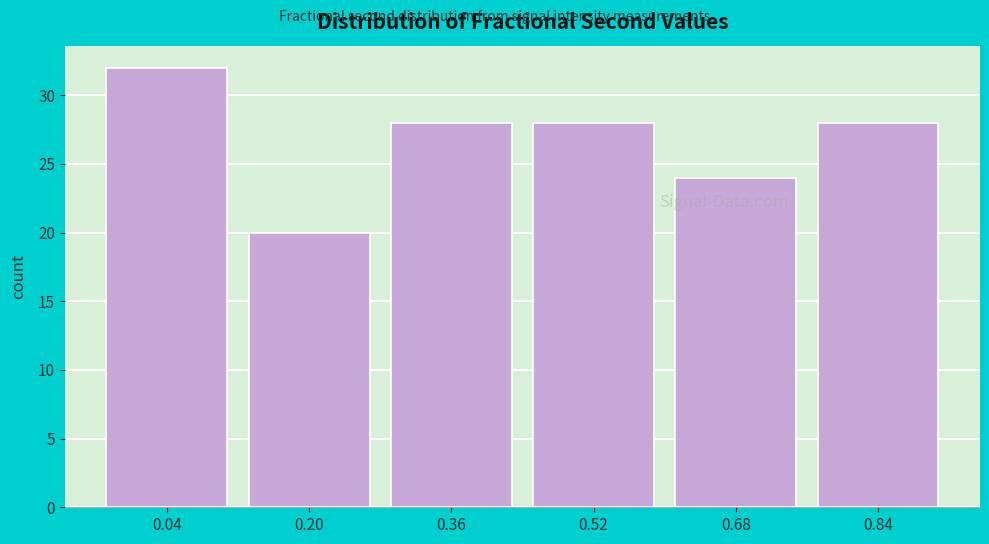

Reading left to right, extract all data points from this chart.

32	20	28	28	24	28